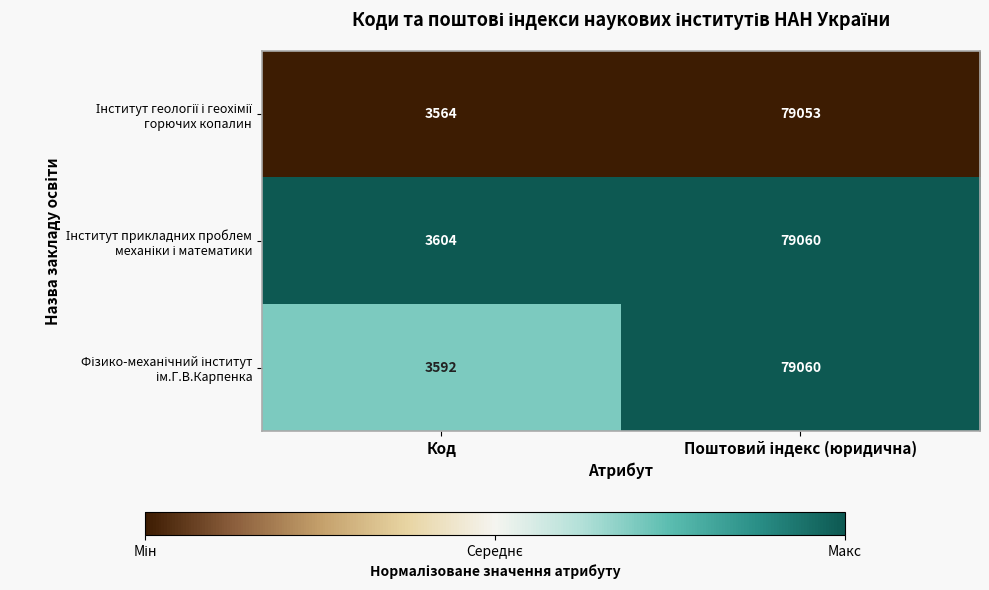

What is the spread (max minus min) of values at Код?

40